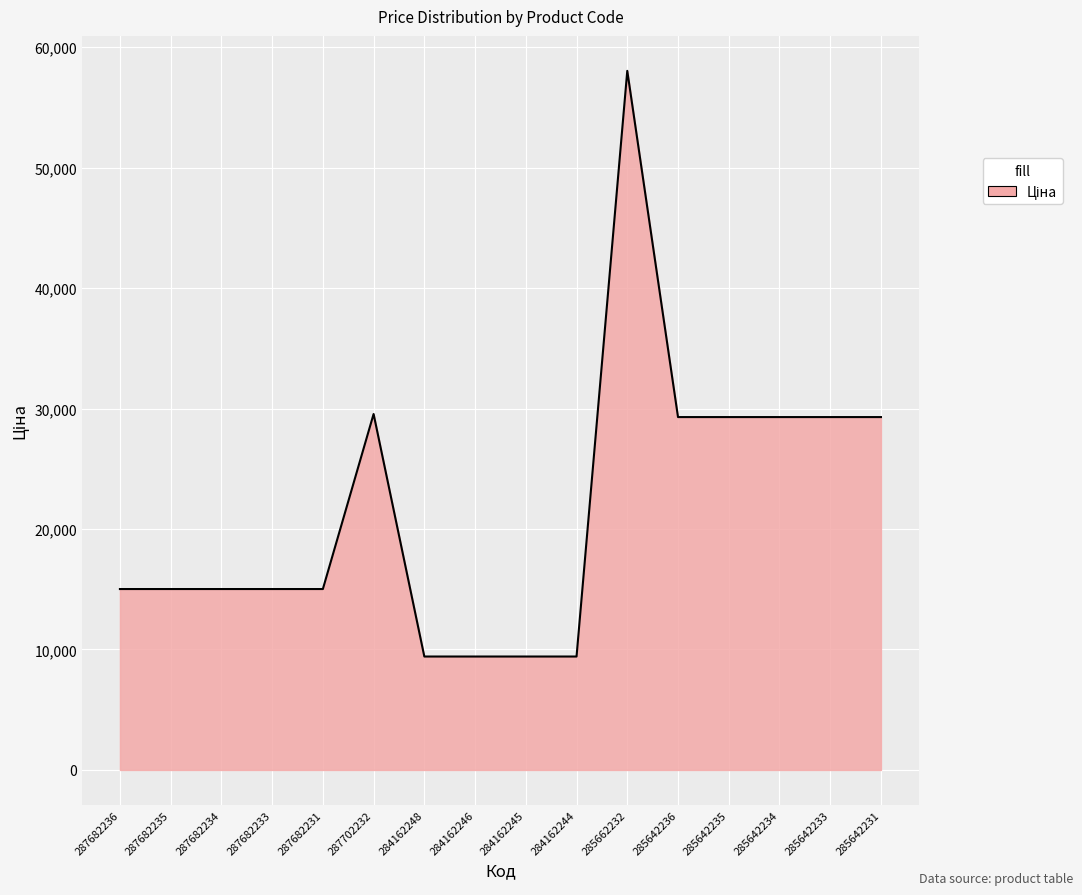

What is the smallest value displayed?

9416.9